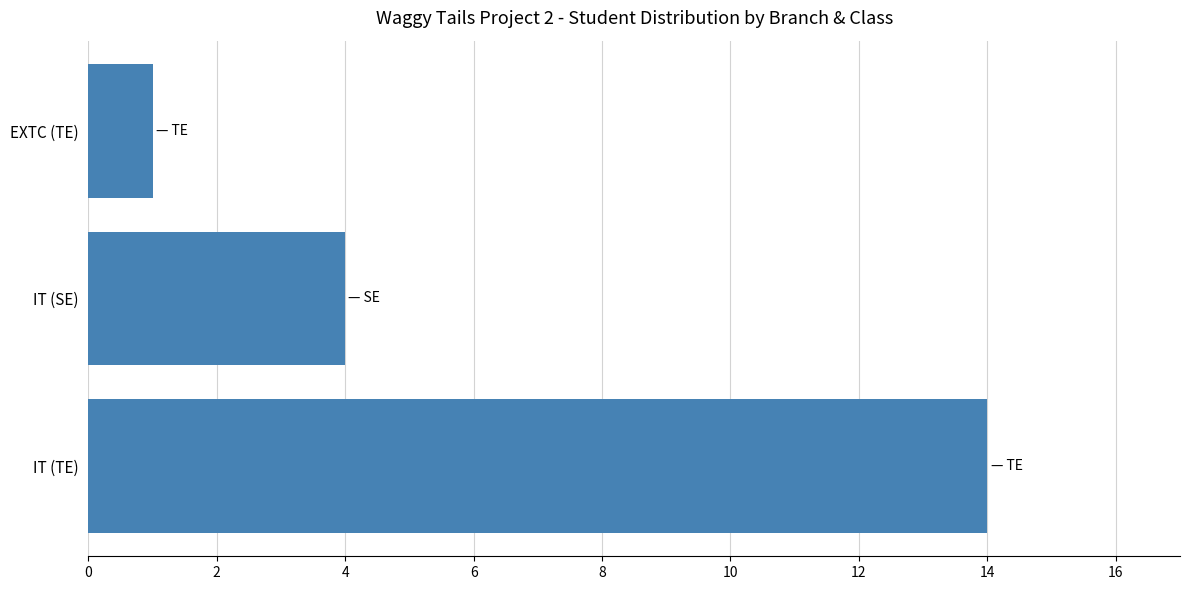

True or false: the data shows 7 at IT (SE).

False